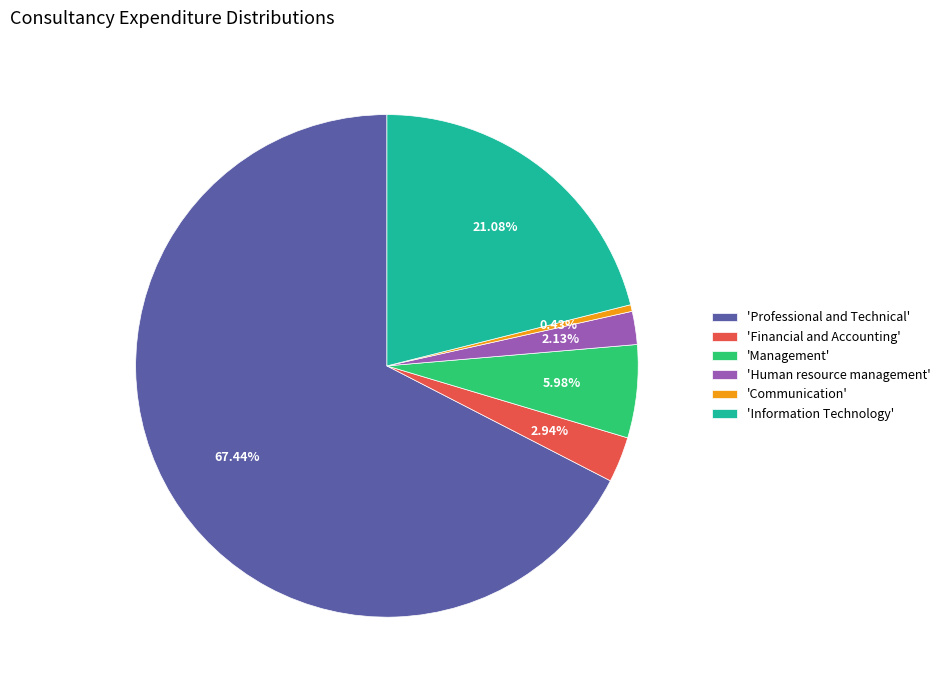

Which slice is the largest?

'Professional and Technical'